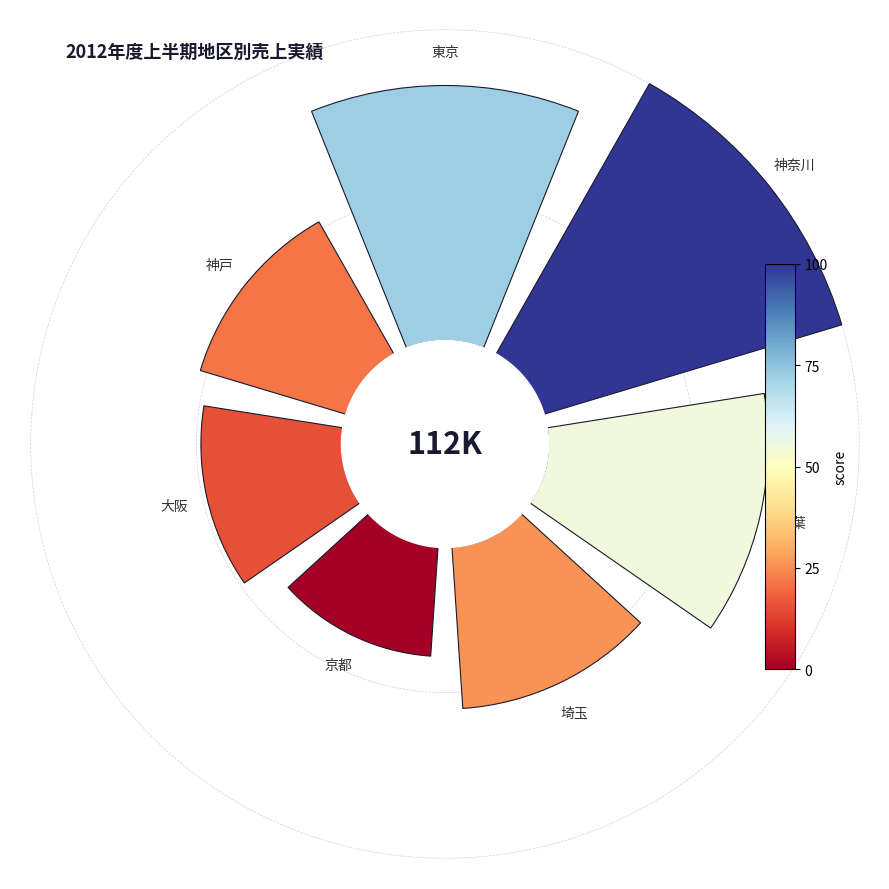

The 4 slice represents 22% of the pie. True or false?

False